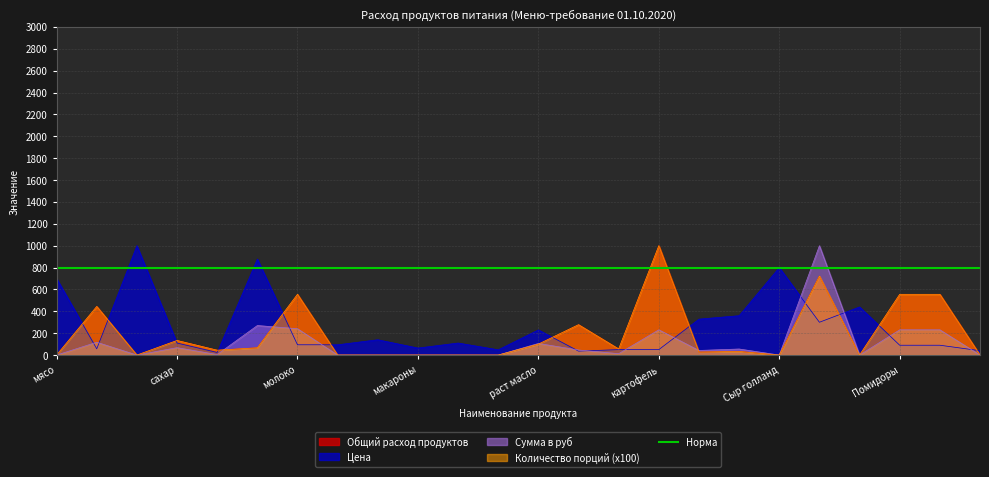

What is the total value across all series at пшено?

110.0